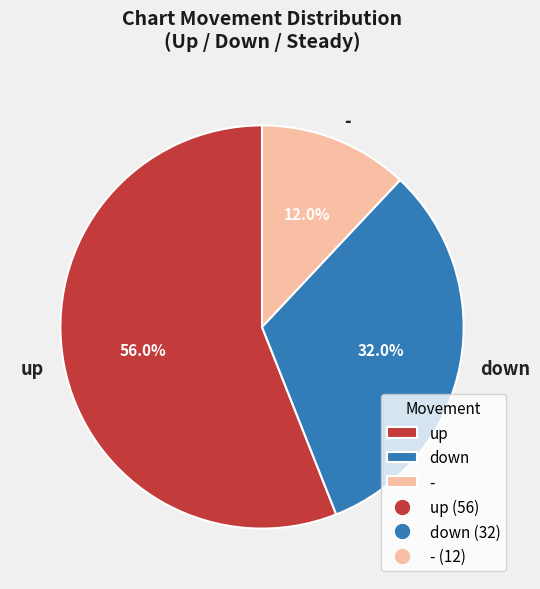

How much of the chart is everything except up?

44.0%